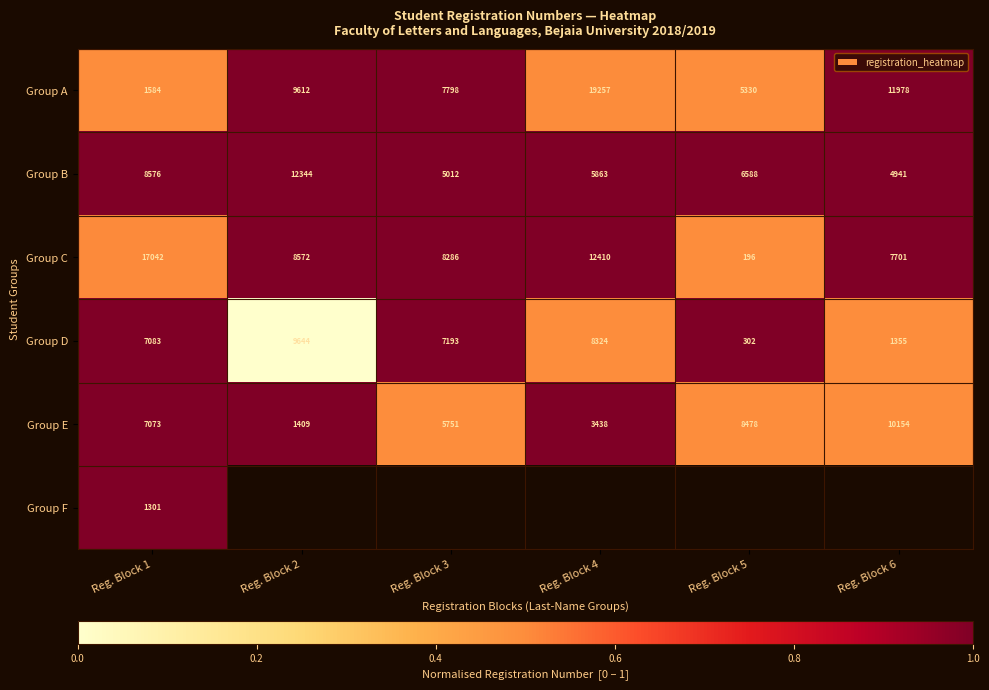

The Group D series shows 1.3 at Reg. Block 3. True or false?

False